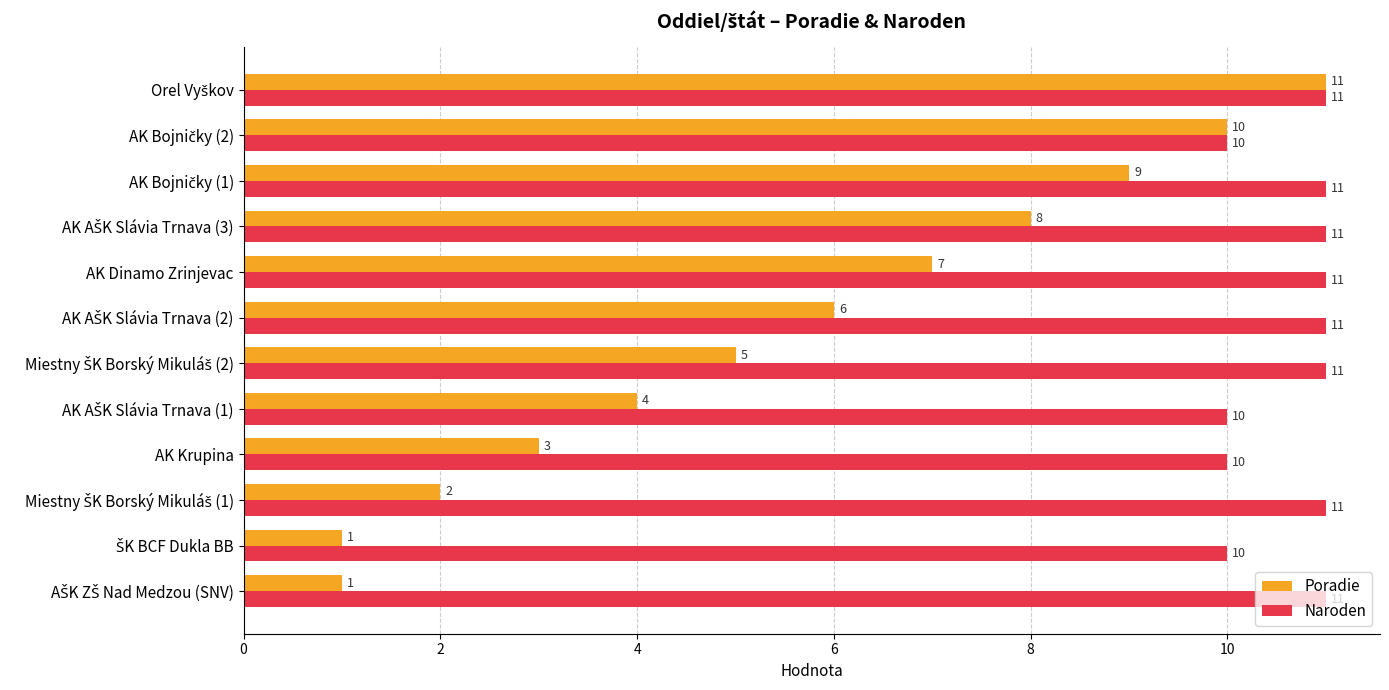

At how many categories does at least one series exceed 9?

12